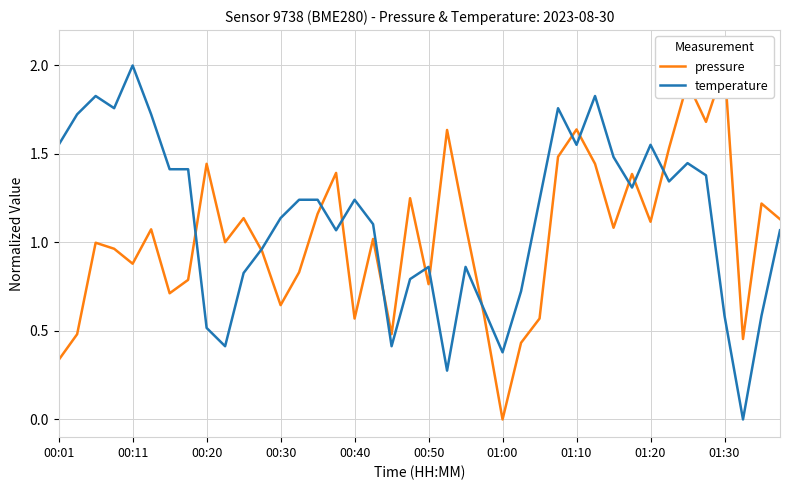

True or false: pressure and temperature intersect in this chart.

True